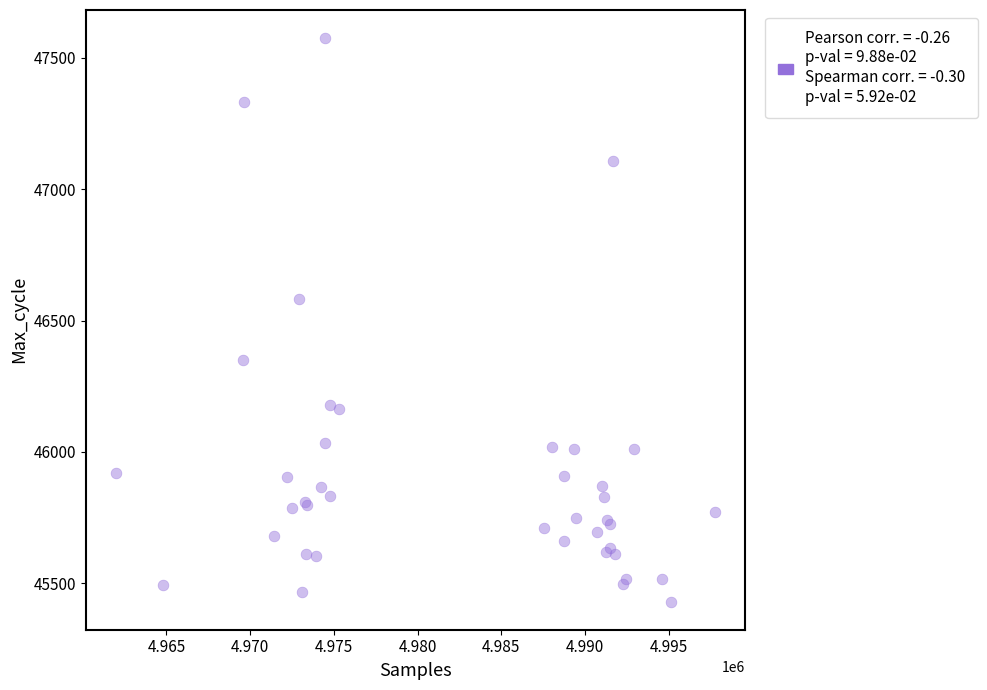

What Y value in the scatter plot is closest to 46502?

46580